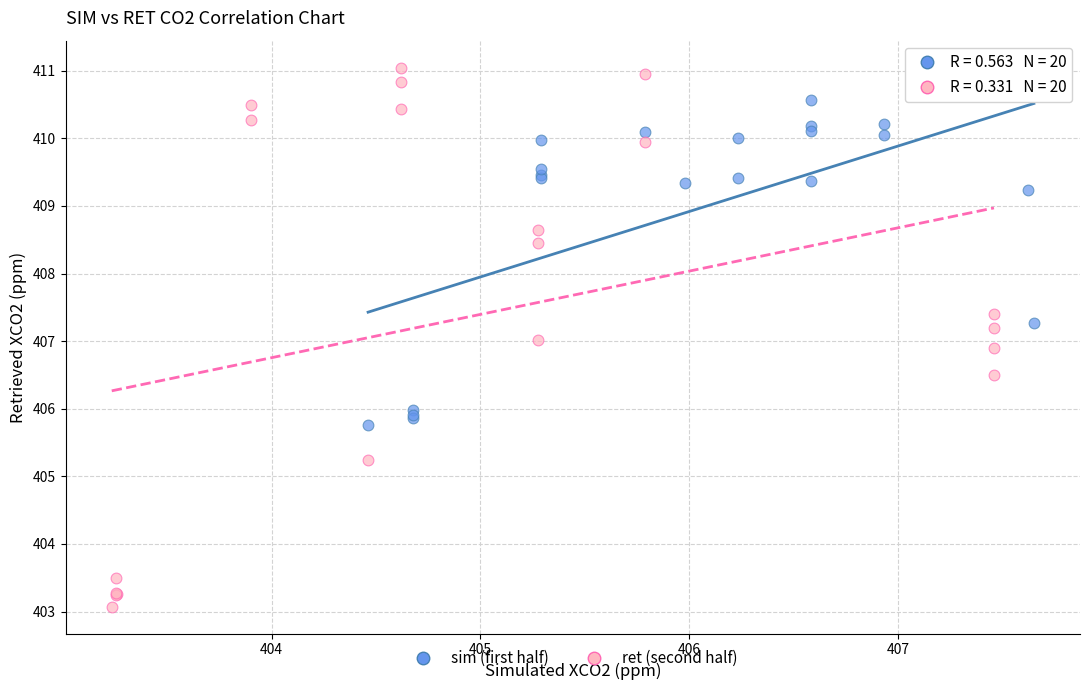

Which series reaches the maximum Y coordinate?

ret (second half)